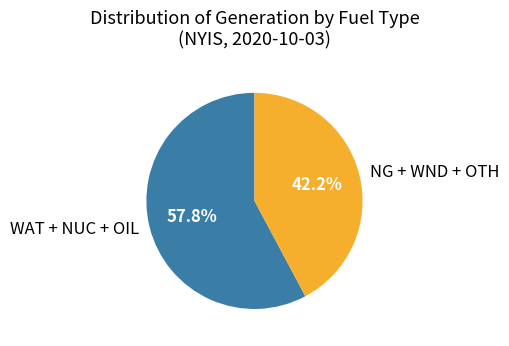

What is the ratio of the value at NG + WND + OTH to the value at WAT + NUC + OIL?

0.7